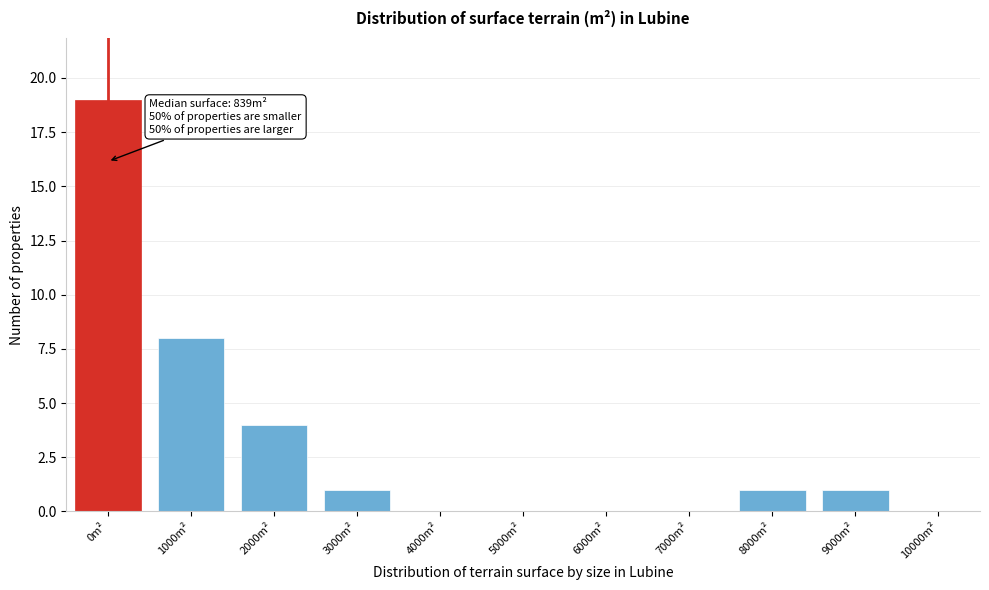

Reading left to right, transcribe all the data shown in this chart.

0m²=19	1000m²=8	2000m²=4	3000m²=1	4000m²=0	5000m²=0	6000m²=0	7000m²=0	8000m²=1	9000m²=1	10000m²=0